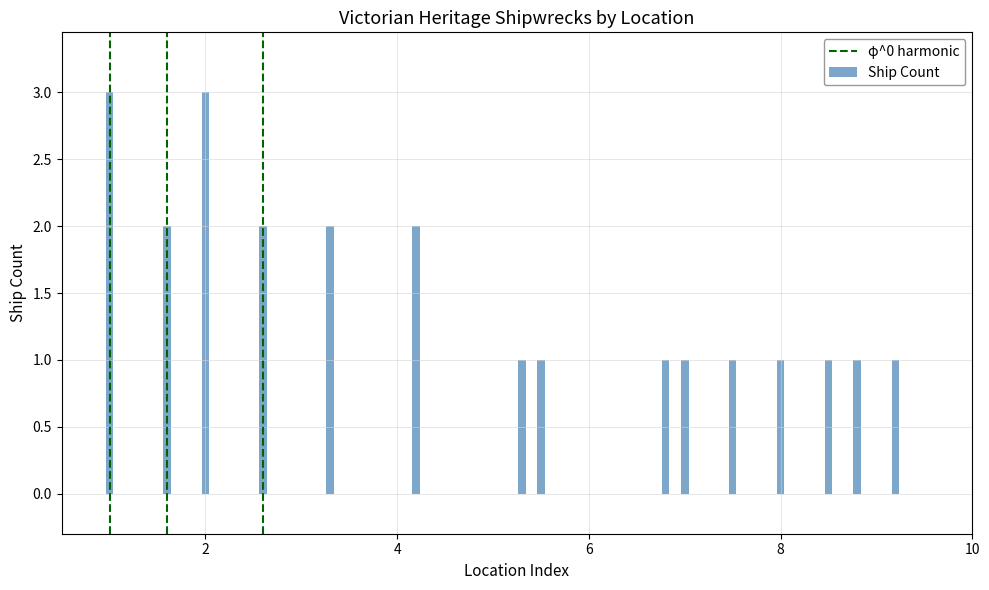

What is the value of the 14th bar from the left?

1